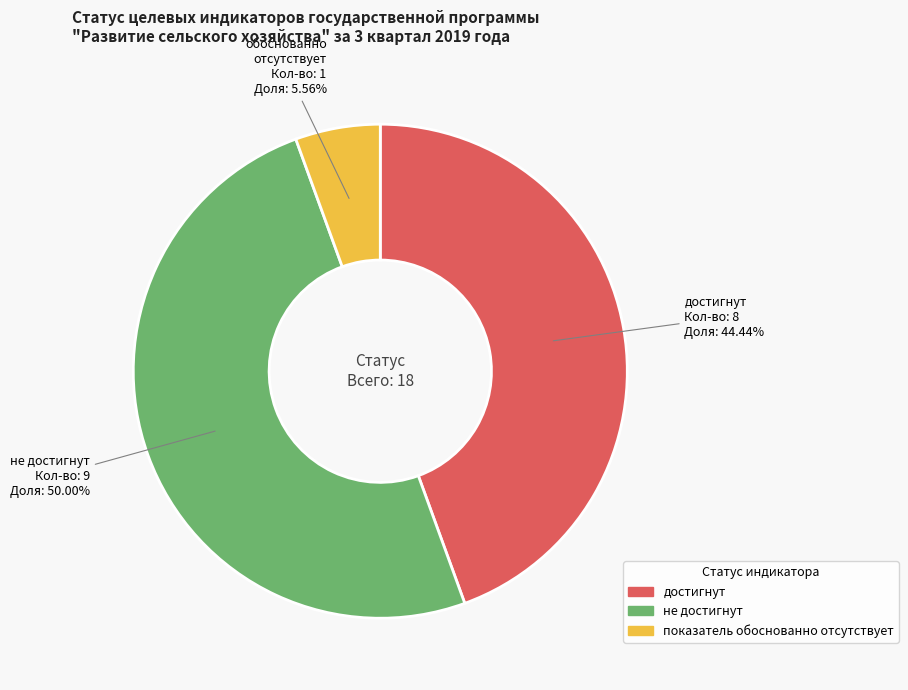

To the nearest percent, what percentage of the pie is показатель обоснованно отсутствует?

6%